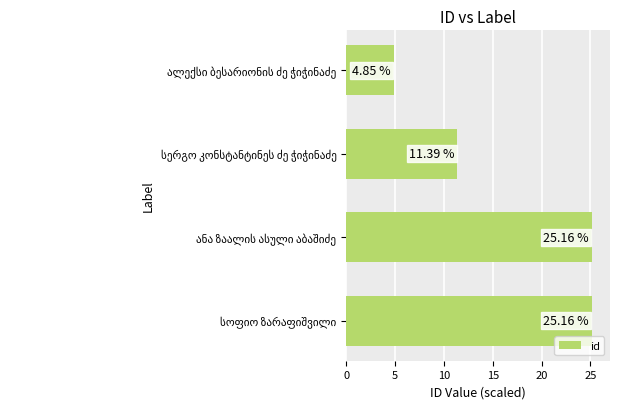

What is the average value?

16.6